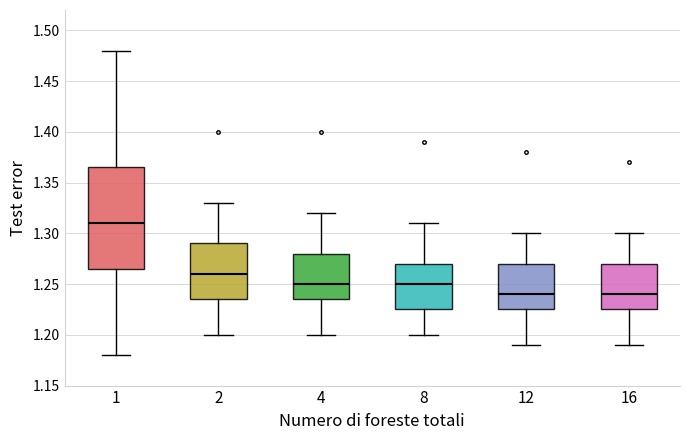

Where does the upper whisker of the box at x = 16 end on the y-axis? The values are not printed on the chart, so give them approximately, as read against the axis.

1.300